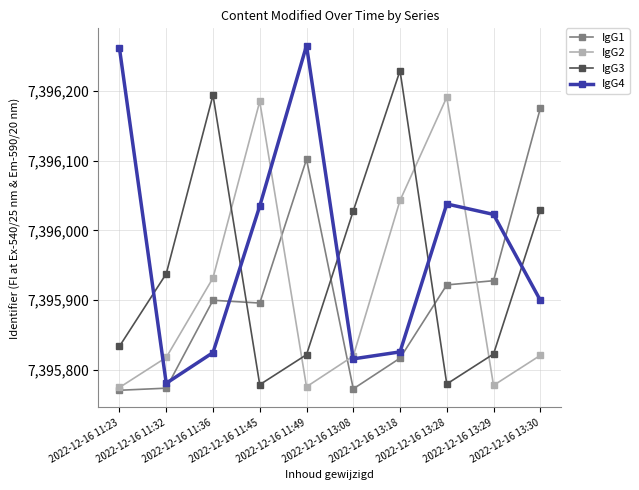

At 2022-12-16 13:28, list the series in order from smallest to largest.

IgG3, IgG1, IgG4, IgG2